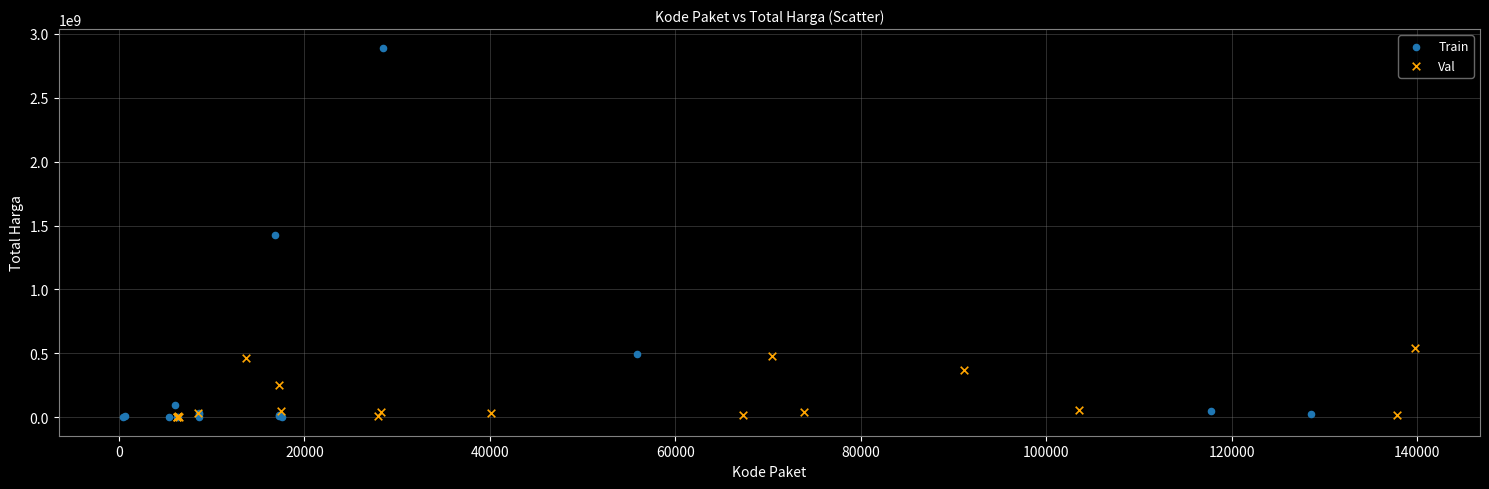

Which series has the widest spread of Y values?

Train